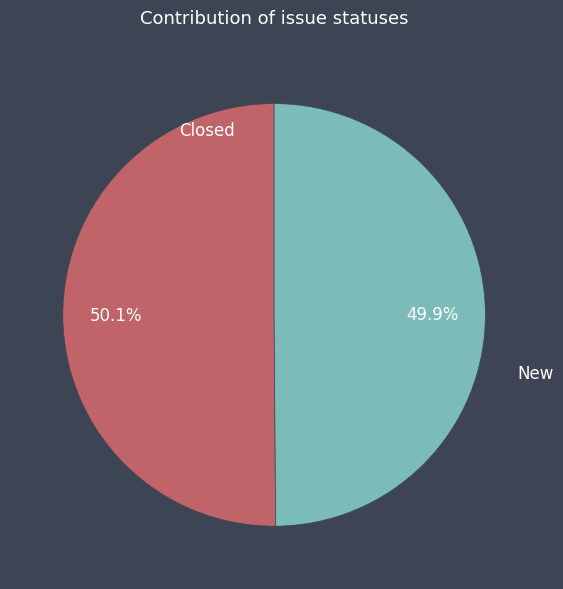

Does any single category account for the majority?

Yes